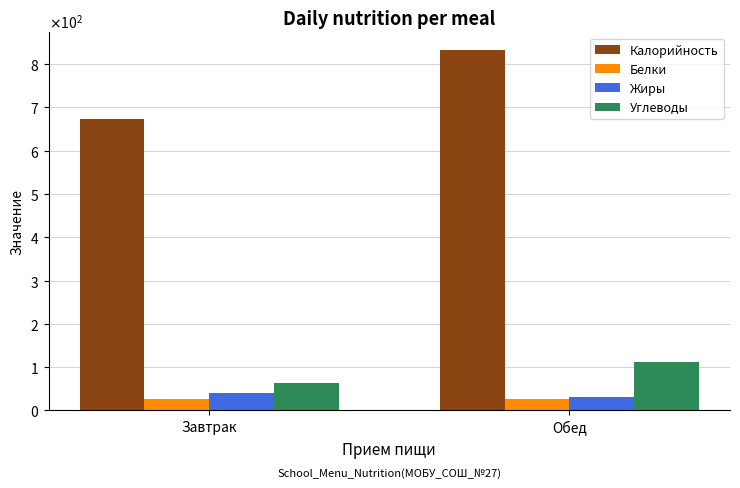

What are all the series names shown in the legend?

Калорийность, Белки, Жиры, Углеводы